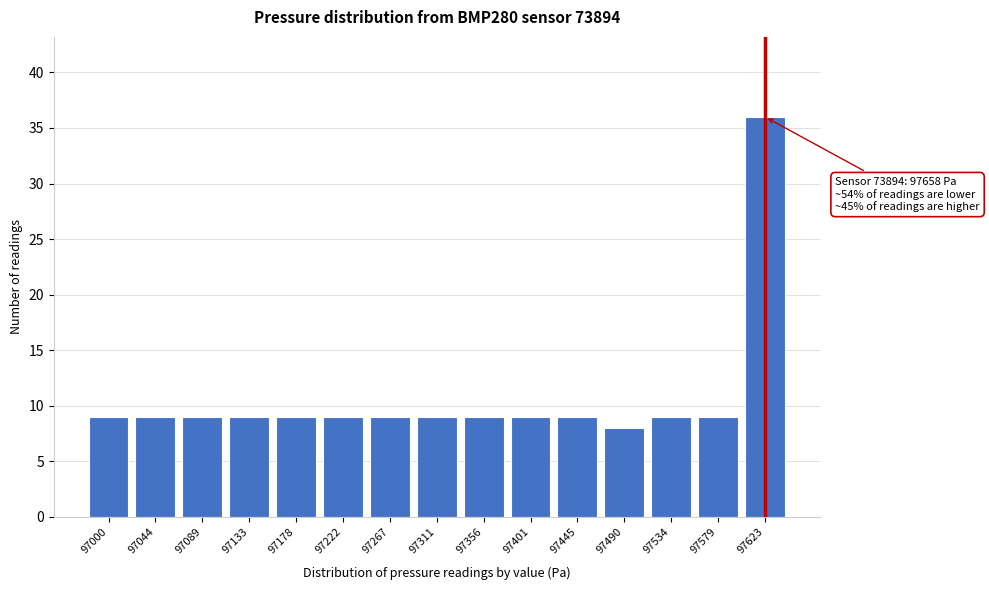

Reading left to right, what are all the values shown in this chart?

9	9	9	9	9	9	9	9	9	9	9	8	9	9	36